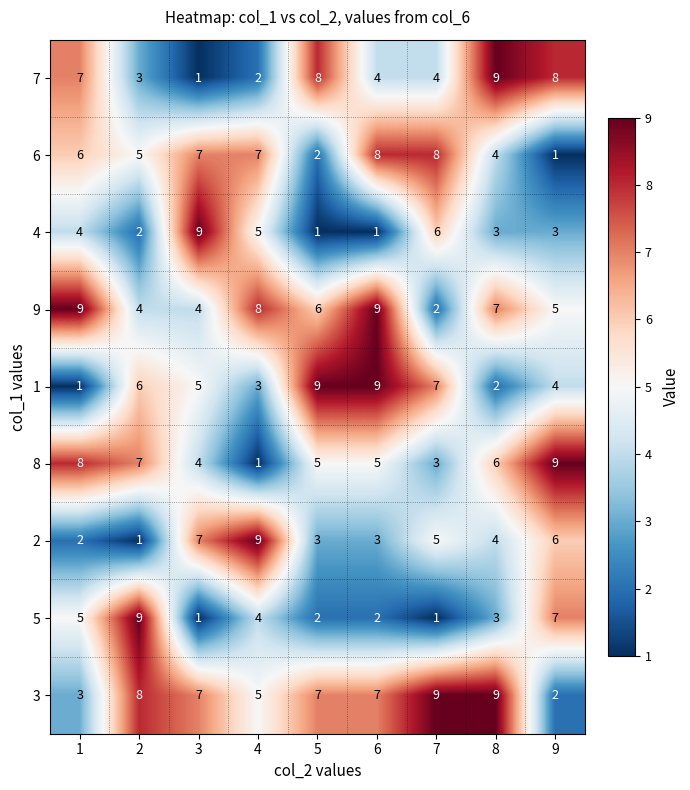

At 2, list the series in order from largest to smallest.

5, 3, 8, 1, 6, 9, 7, 4, 2